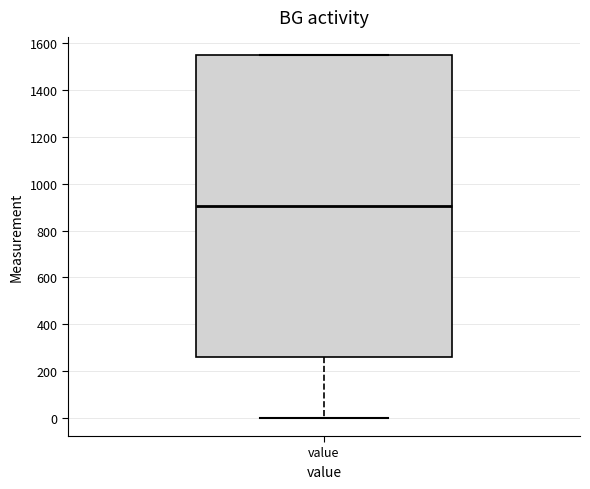

Where is the lower edge of the box for value on the y-axis? The values are not printed on the chart, so give them approximately, as read against the axis.

260